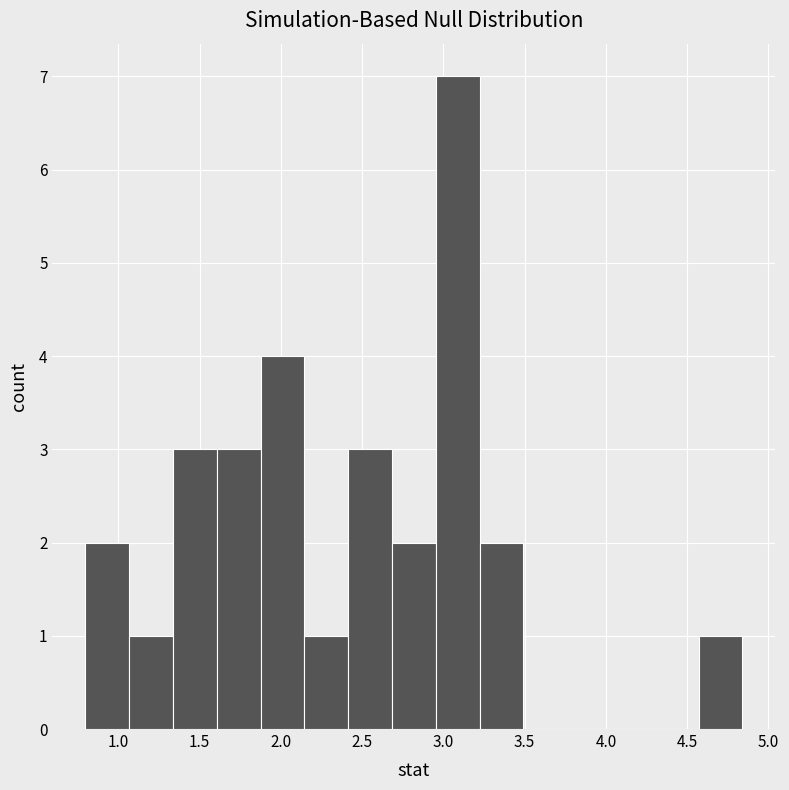

What is the height of the bar covering 1.60 to 1.90 on the x-axis? Neither the bar edges nor the heights are printed on the chart, so give them approximately, as read against the axes.

3